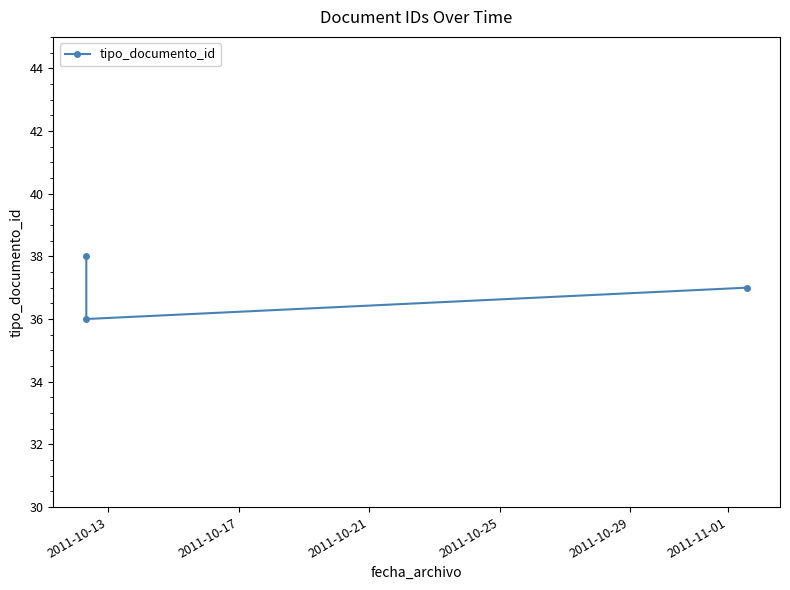

How many values are between 36 and 38?

3